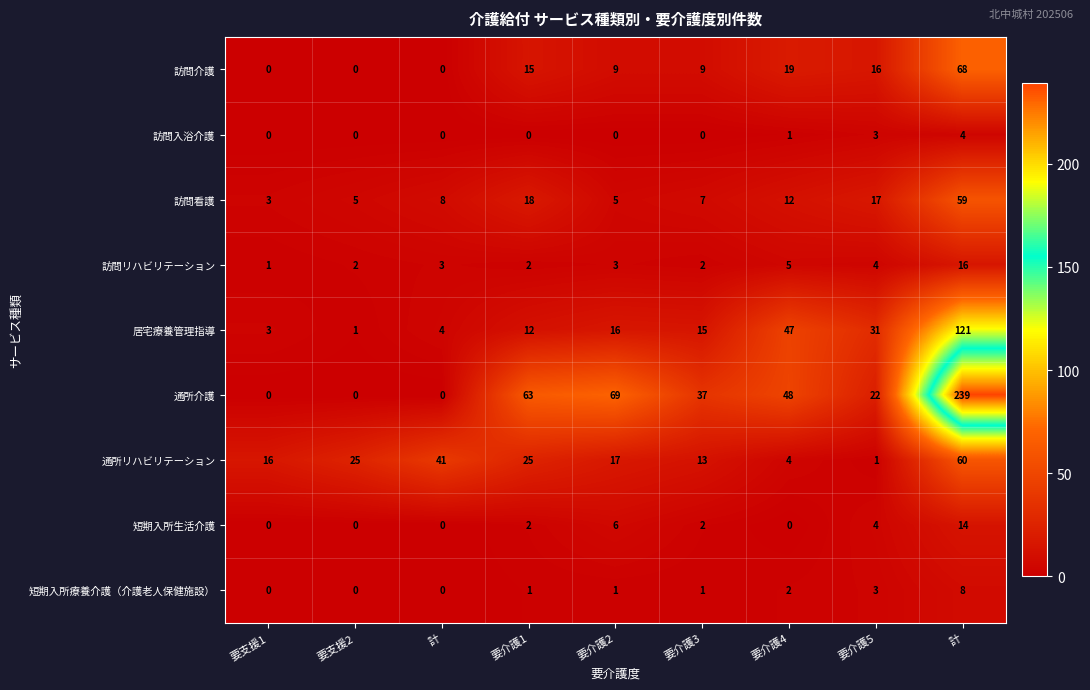

What is the total value across all series at 要支援1?

23